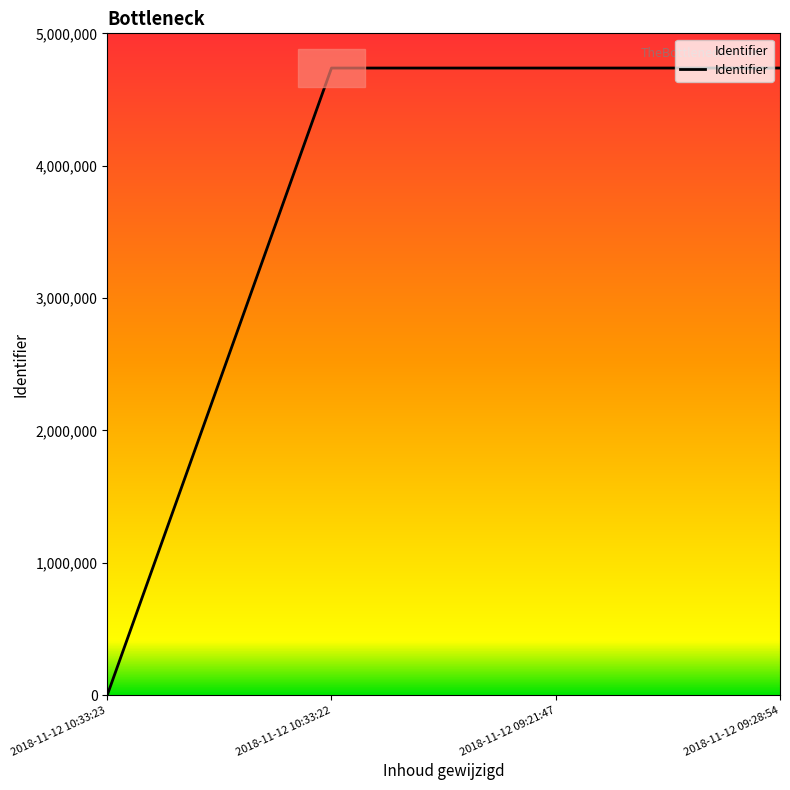

What is the sum of all values?

14213361